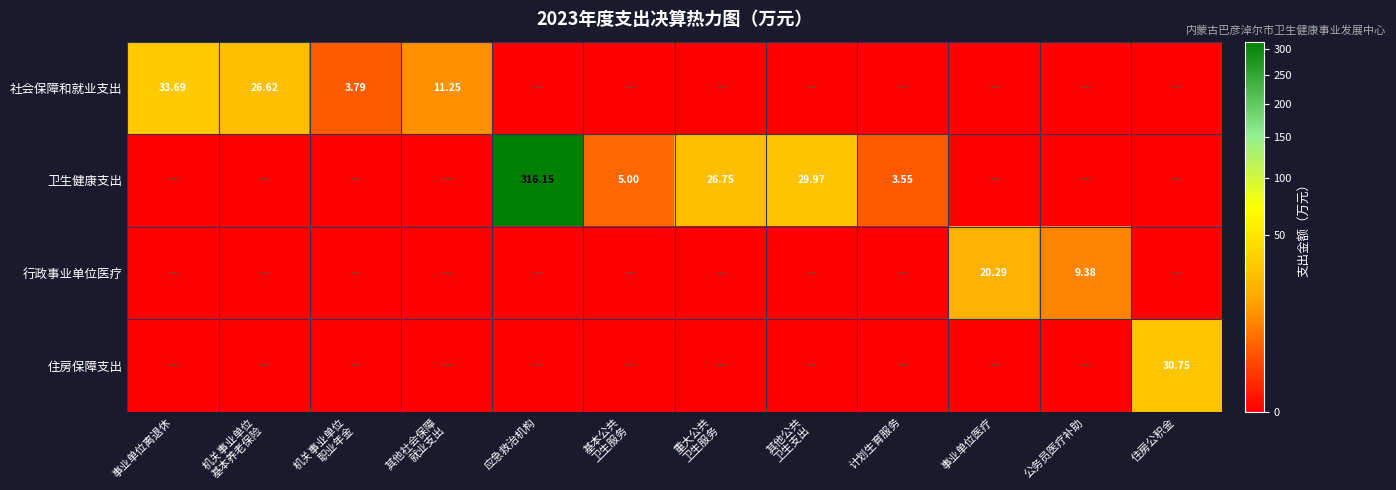

What is the greatest value displayed?

316.1